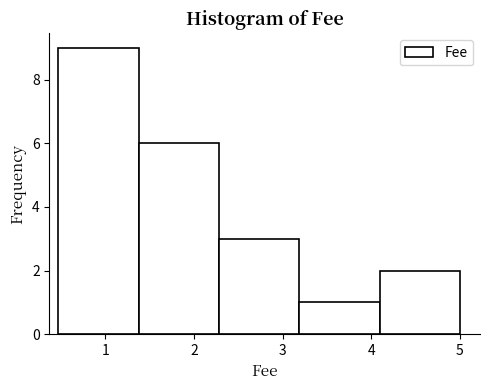

What is the height of the bar covering 0.5 to 1.4 on the x-axis? Neither the bar edges nor the heights are printed on the chart, so give them approximately, as read against the axes.

9